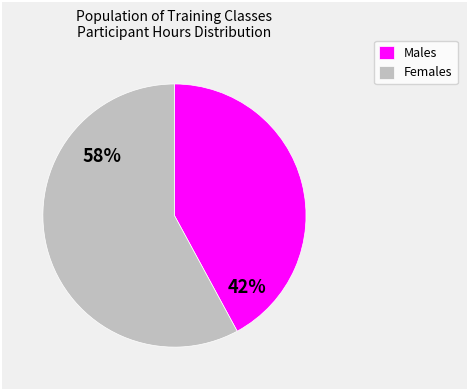

Rank the categories by value from highest to lowest.

Females, Males